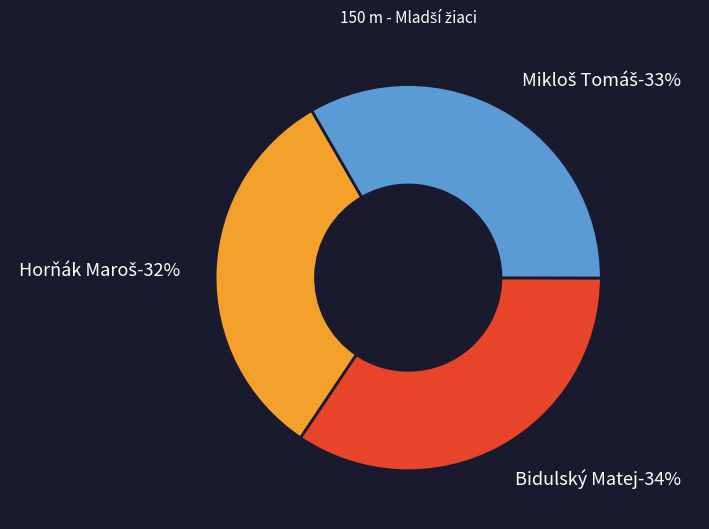

What percentage is the Bidulský Matej slice, to the nearest percent?

34%